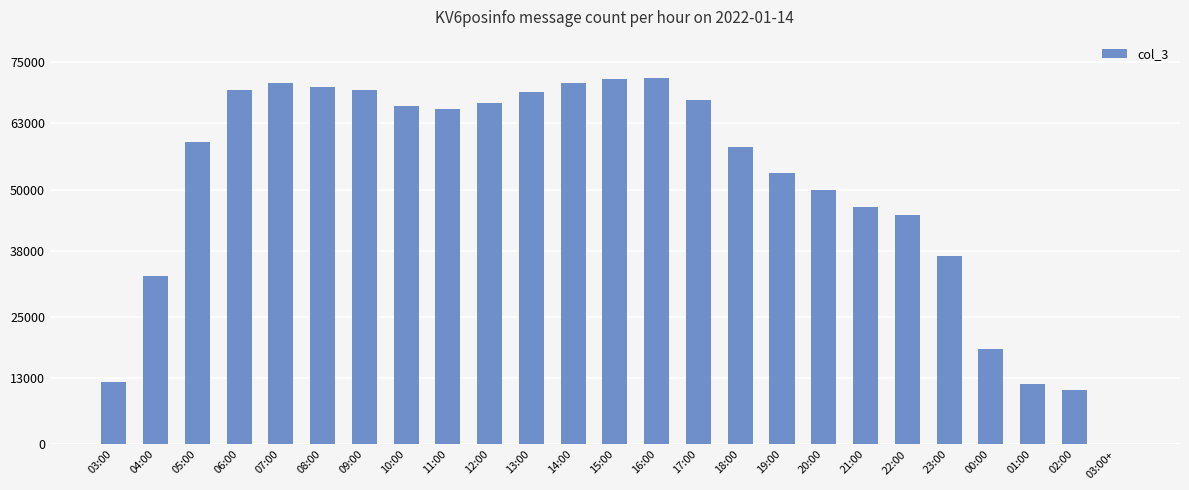

What is the greatest value displayed?

71989